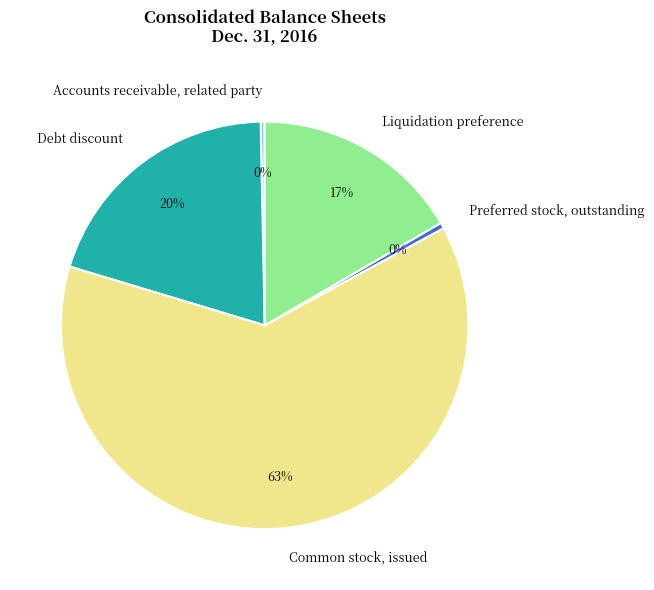

The Preferred stock, outstanding slice represents 0% of the pie. True or false?

True